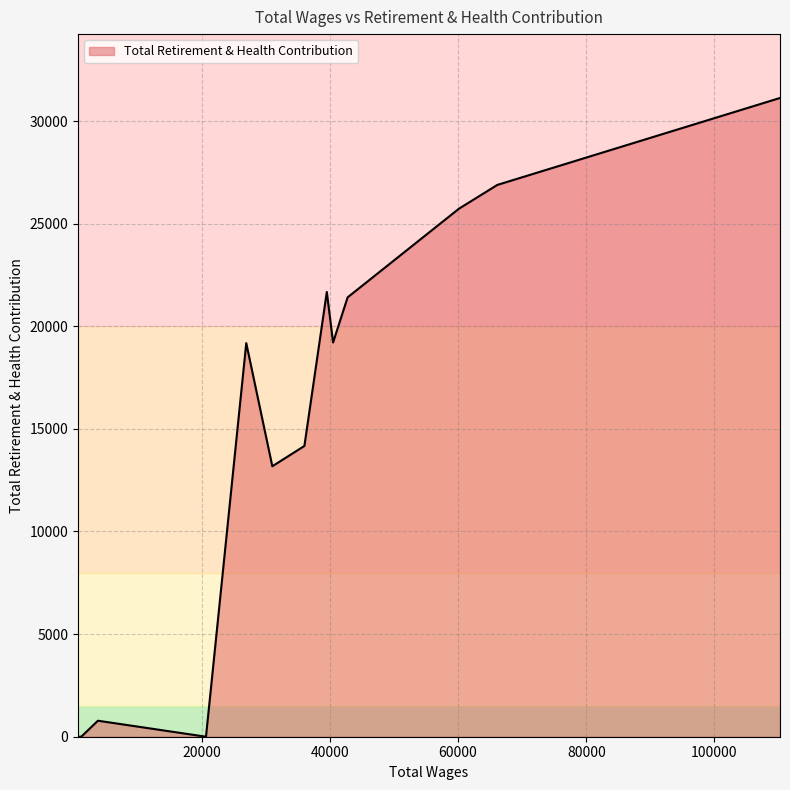

What is the greatest value displayed?

31124